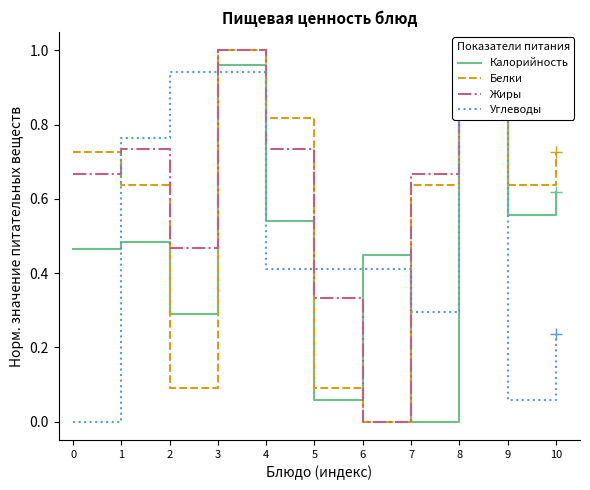

Which category has the highest value in the Углеводы series?

8